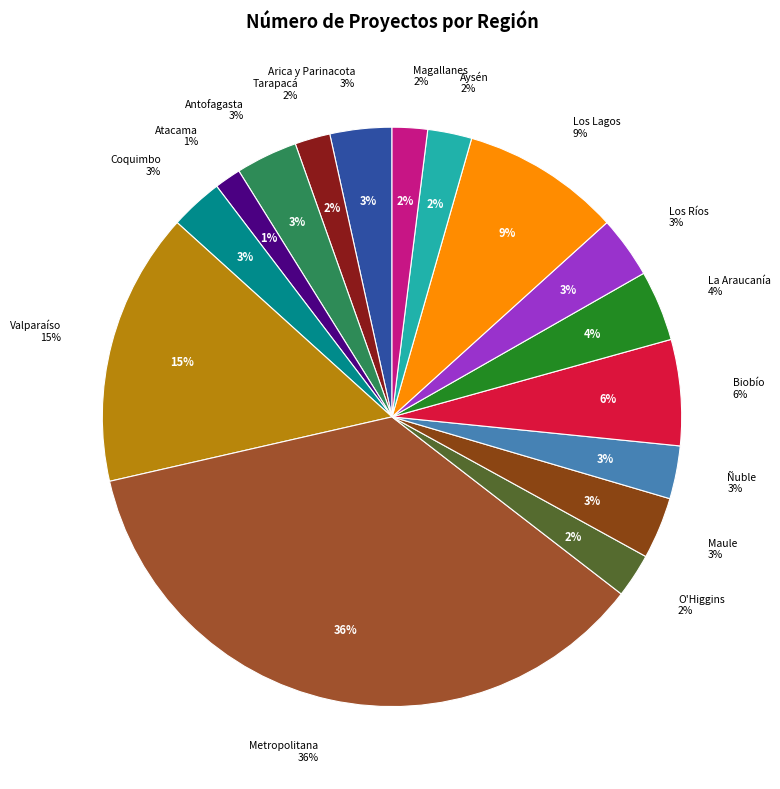

Does O'Higgins account for over 50% of the chart?

No